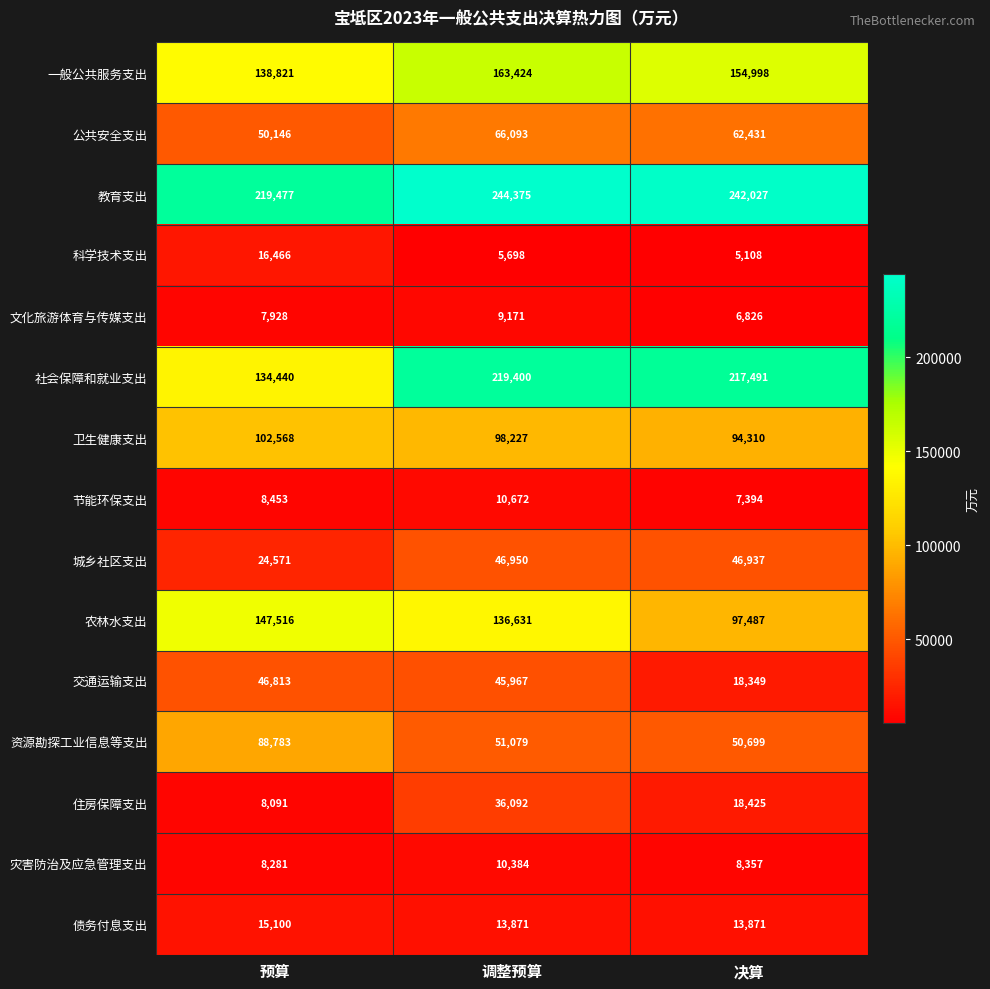

What is the difference between the 资源勘探工业信息等支出 values at 调整预算 and 决算?

380